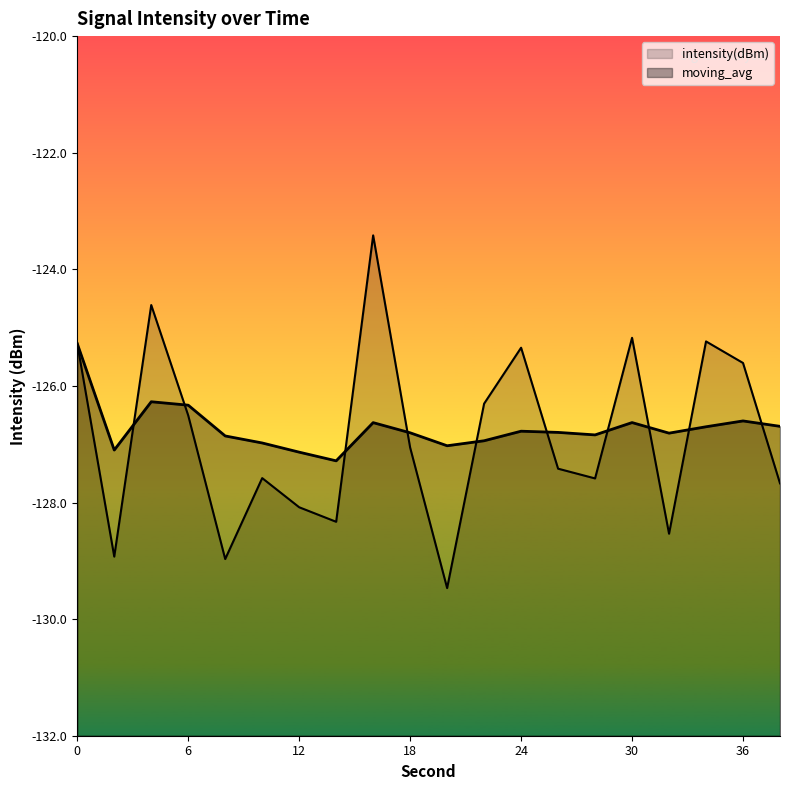

Does the chart display data point markers on the line(s)?

No